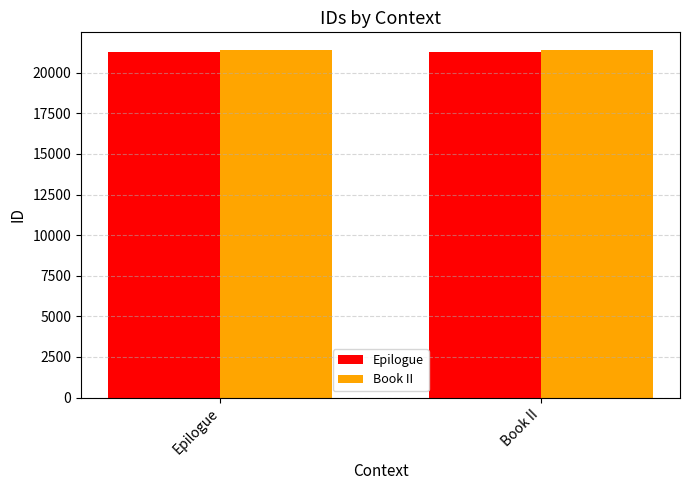

What is the greatest value displayed?

21413